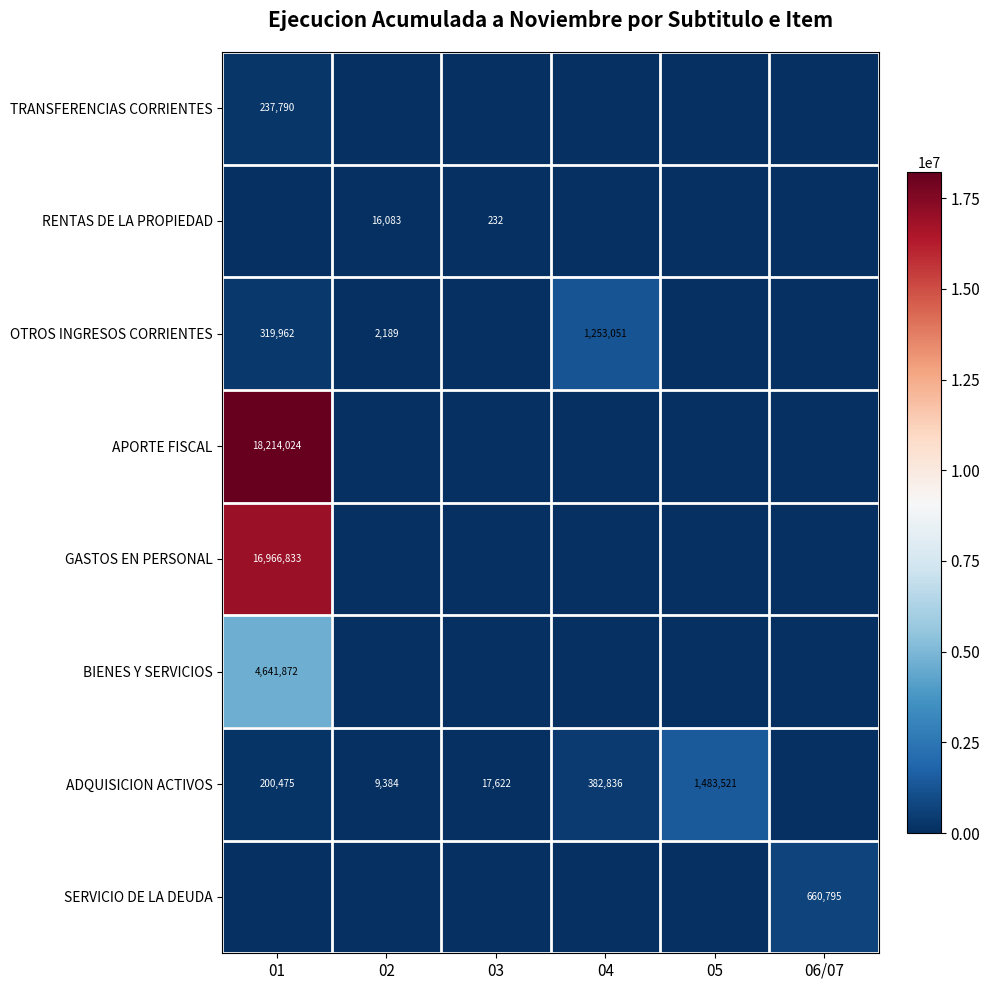

What is the difference between the highest and lowest values at 04?

1253051